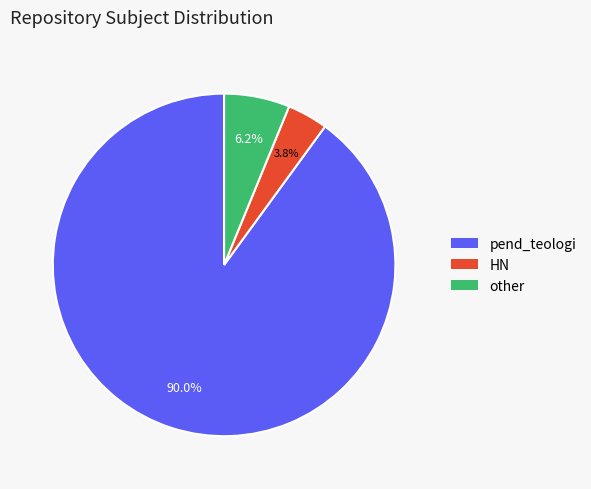

To the nearest percent, what is the average slice percentage?

33%